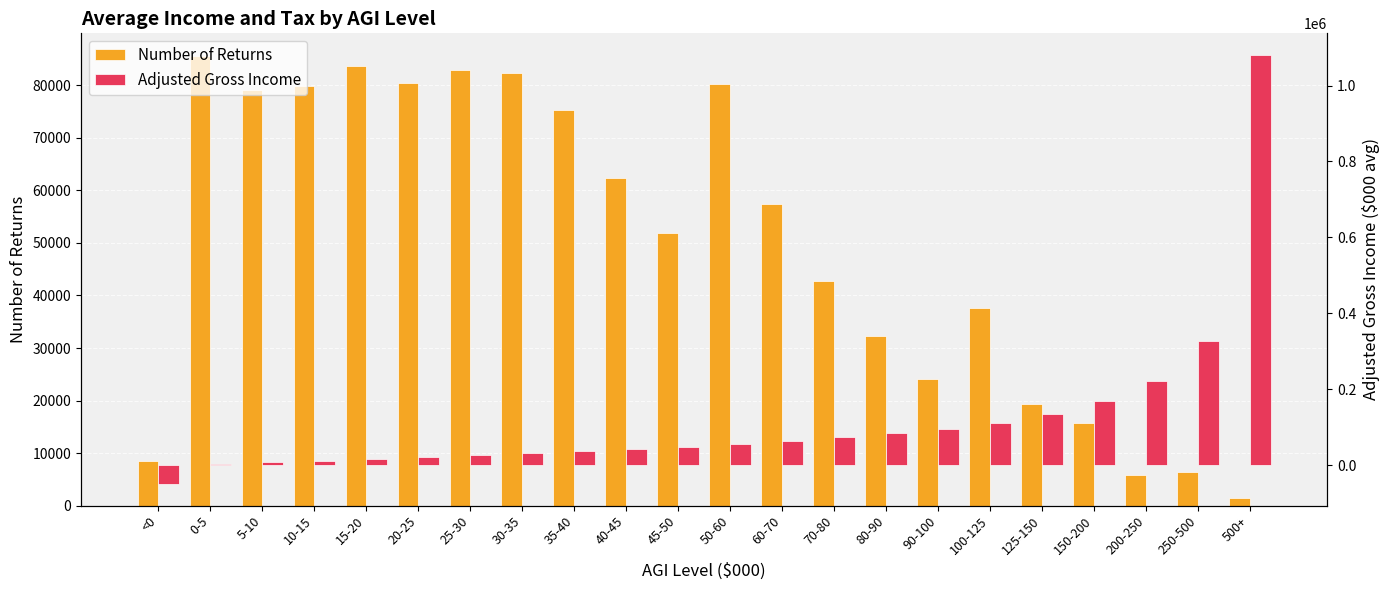

Reading left to right, list all the values displayed in this chart.

Number of Returns: 8425	85638	79222	79855	83726	80464	82973	82308	75327	62463	51944	80234	57383	42832	32346	24096	37626	19337	15792	5862	6316	1517
Adjusted Gross Income: -49620	2174	7490	12502	17508	22509	27507	32485	37436	42422	47418	54706	64759	74775	84776	94764	111112	136155	170386	221628	327776	1080983